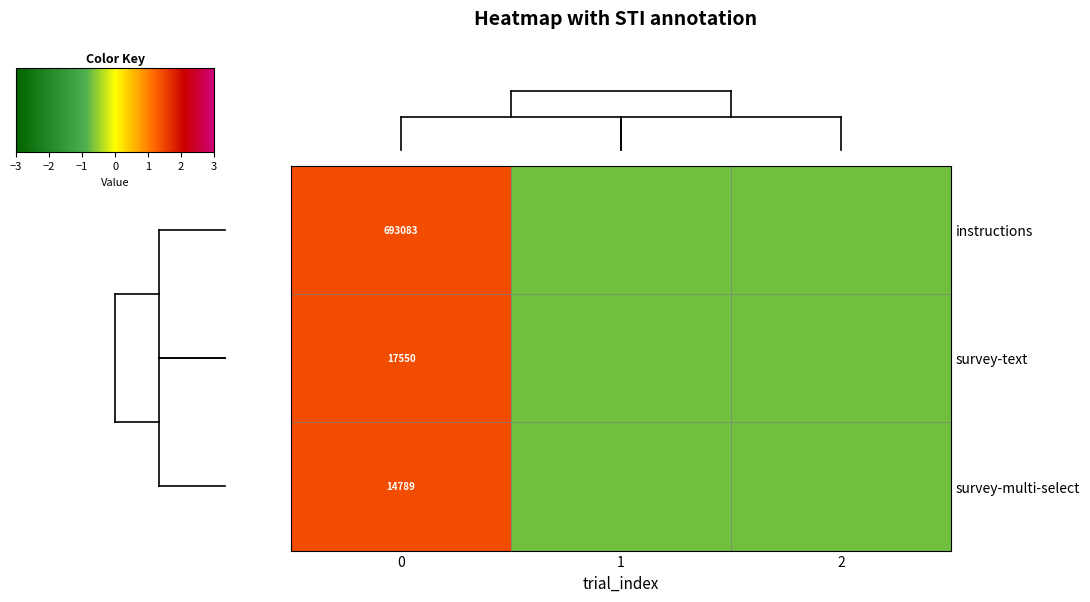

Rank the series at 2 from highest to lowest value.

row_2, row_1, row_0